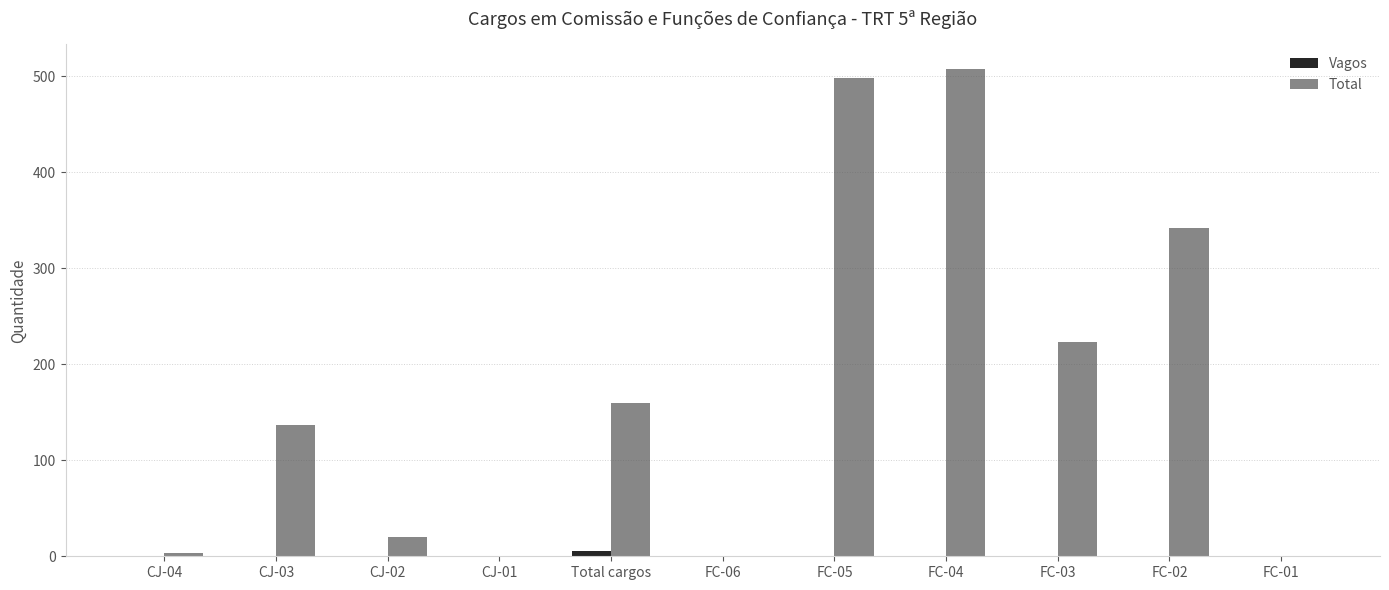

True or false: Total has a value of 298 at FC-03.

False